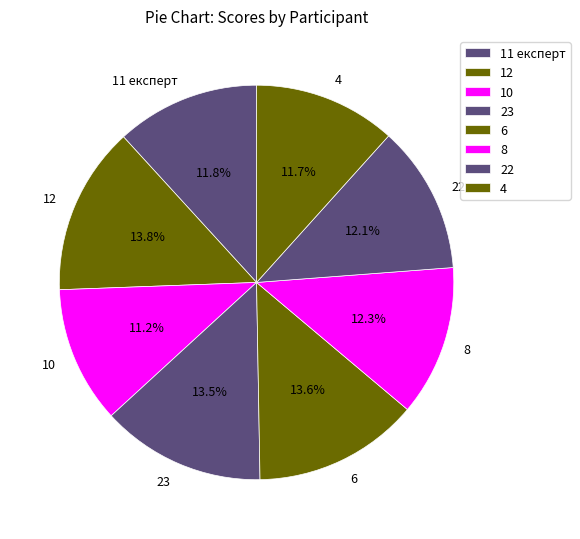

Which has a higher value, 10 or 12?

12